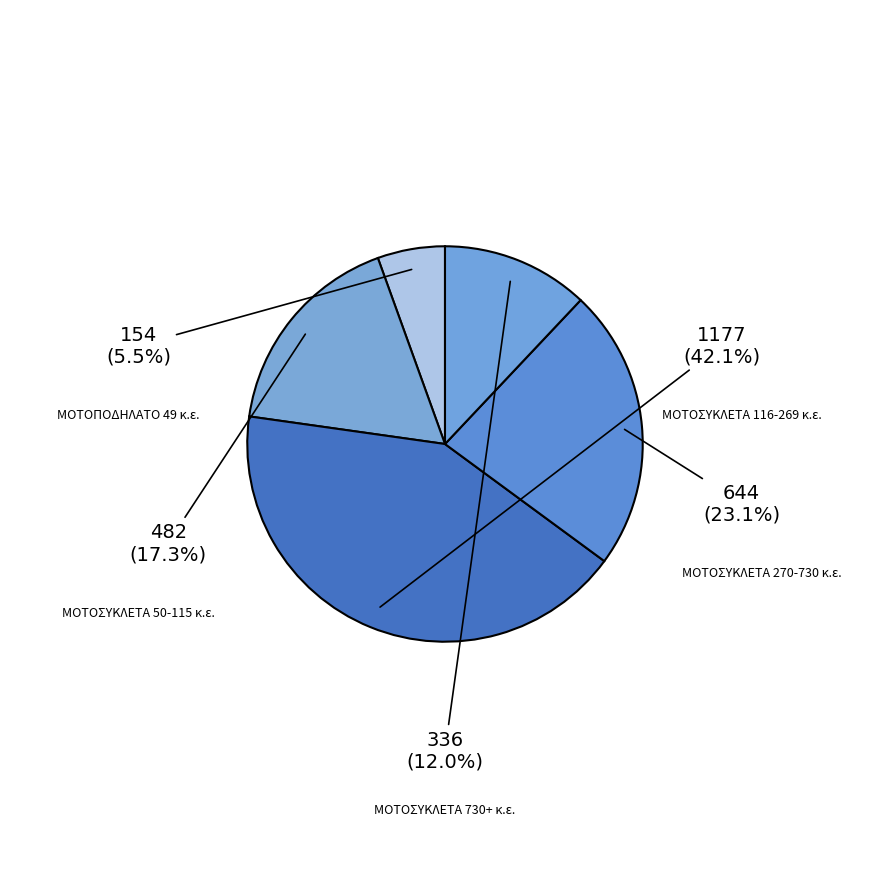

To the nearest percent, what is the difference between the largest and smallest slice percentages?

37%